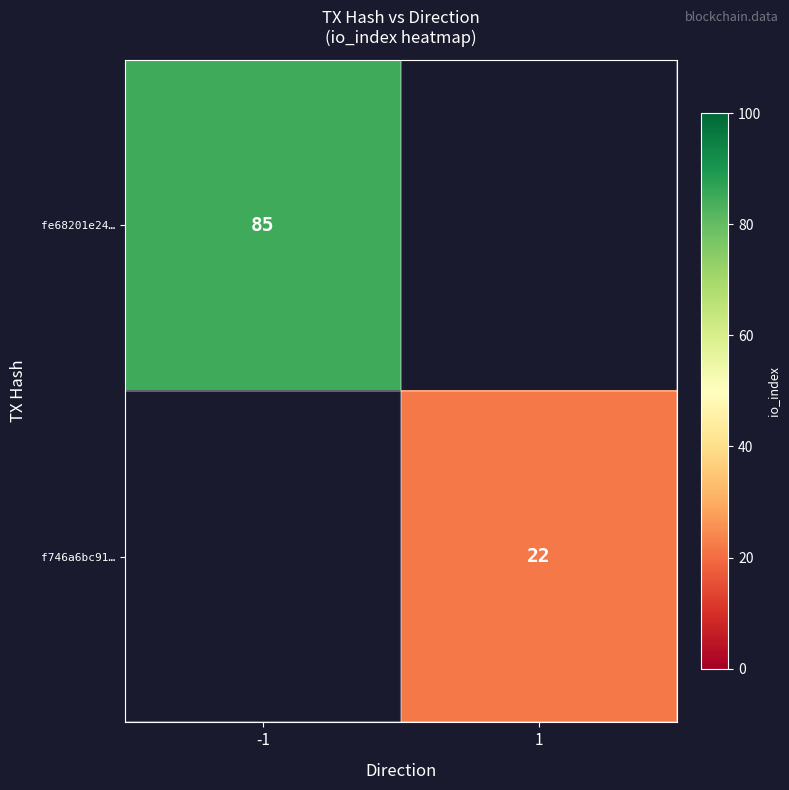

Is it true that fe68201e24… equals 85 at -1?

True